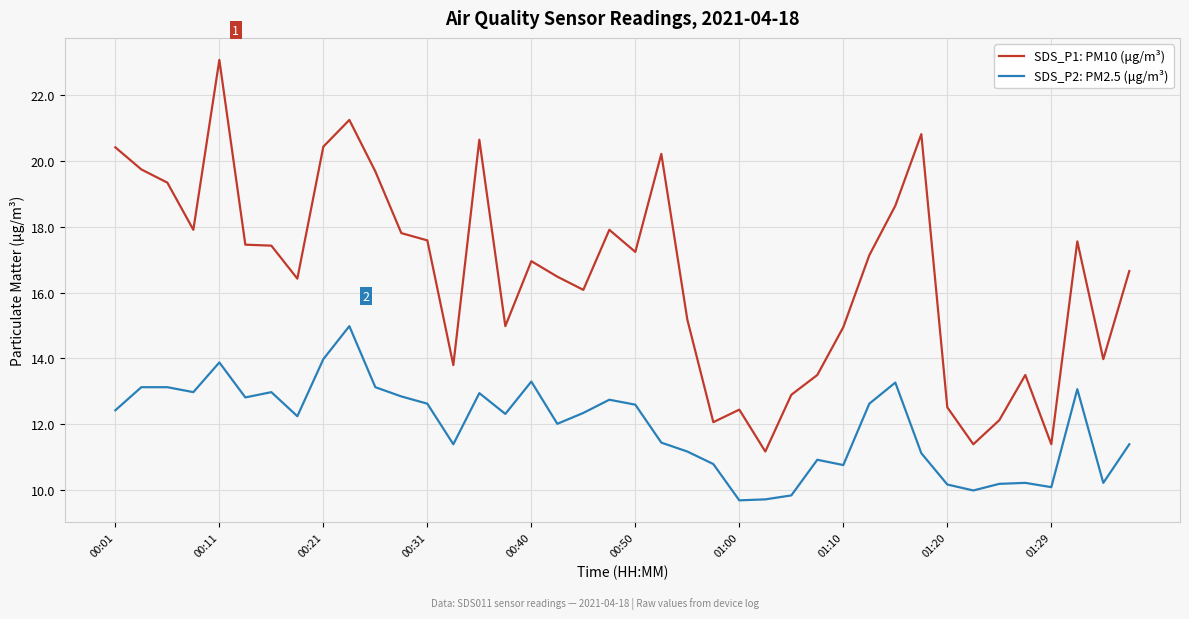

Rank the series by their maximum value, from highest to lowest.

SDS_P1: PM10 (μg/m³), SDS_P2: PM2.5 (μg/m³)